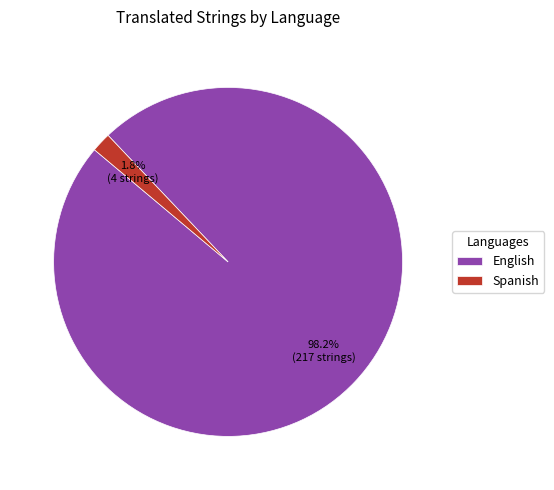

Count the number of slices in the pie.

2